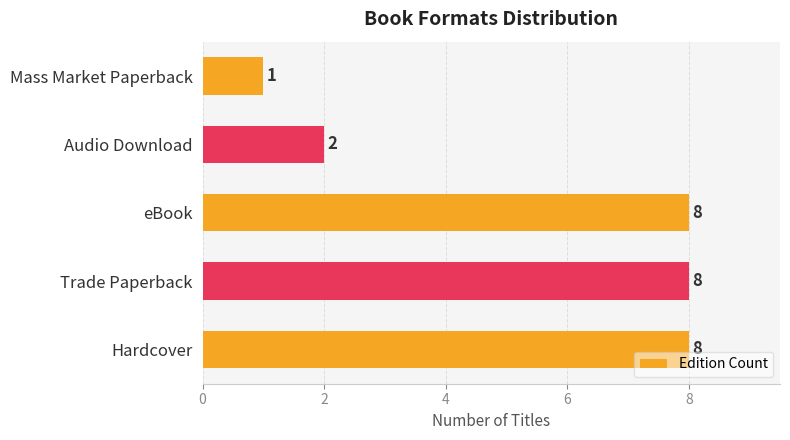

Reading bottom to top, transcribe all the data shown in this chart.

8	8	8	2	1